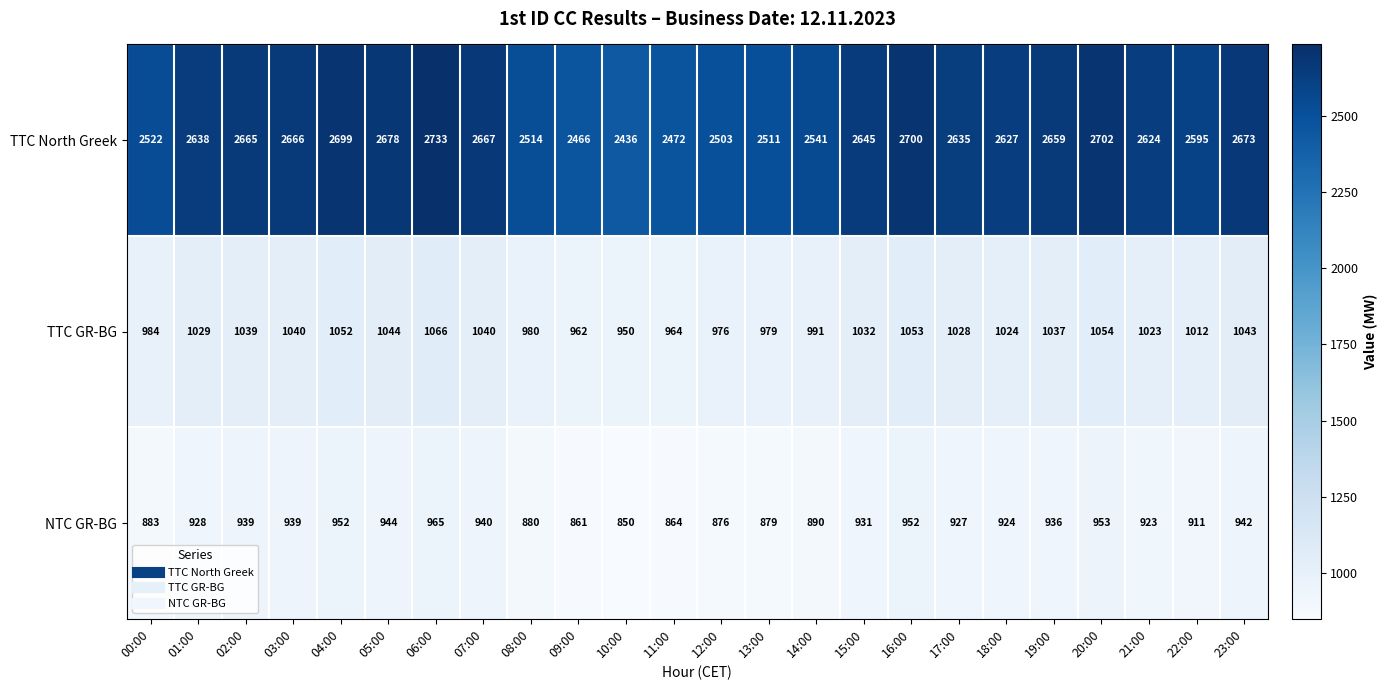

Which series changed the most between 07:00 and 20:00?

TTC North Greek